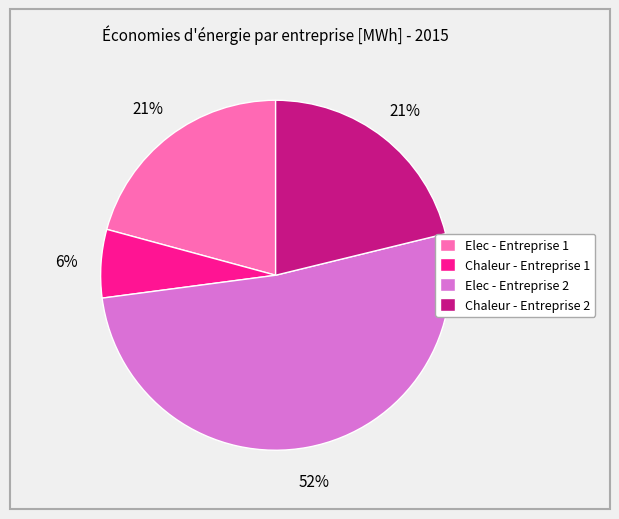

To the nearest percent, what percentage of the pie is Elec - Entreprise 2?

52%